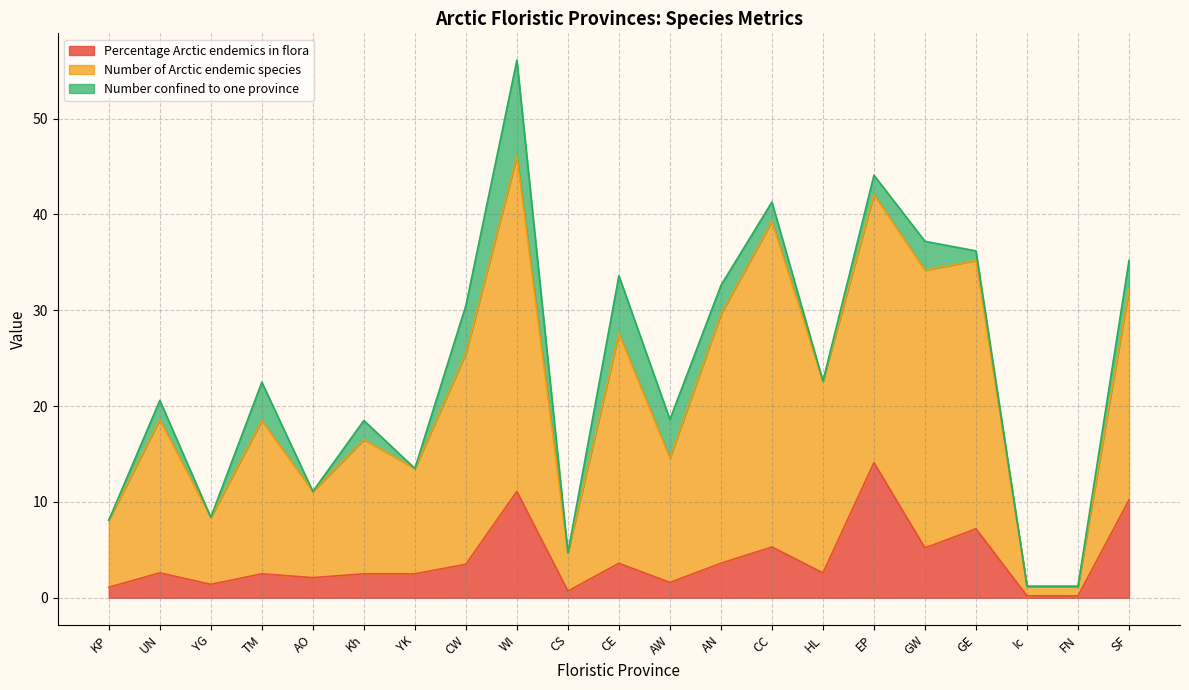

At how many categories does at least one series exceed 6?

18